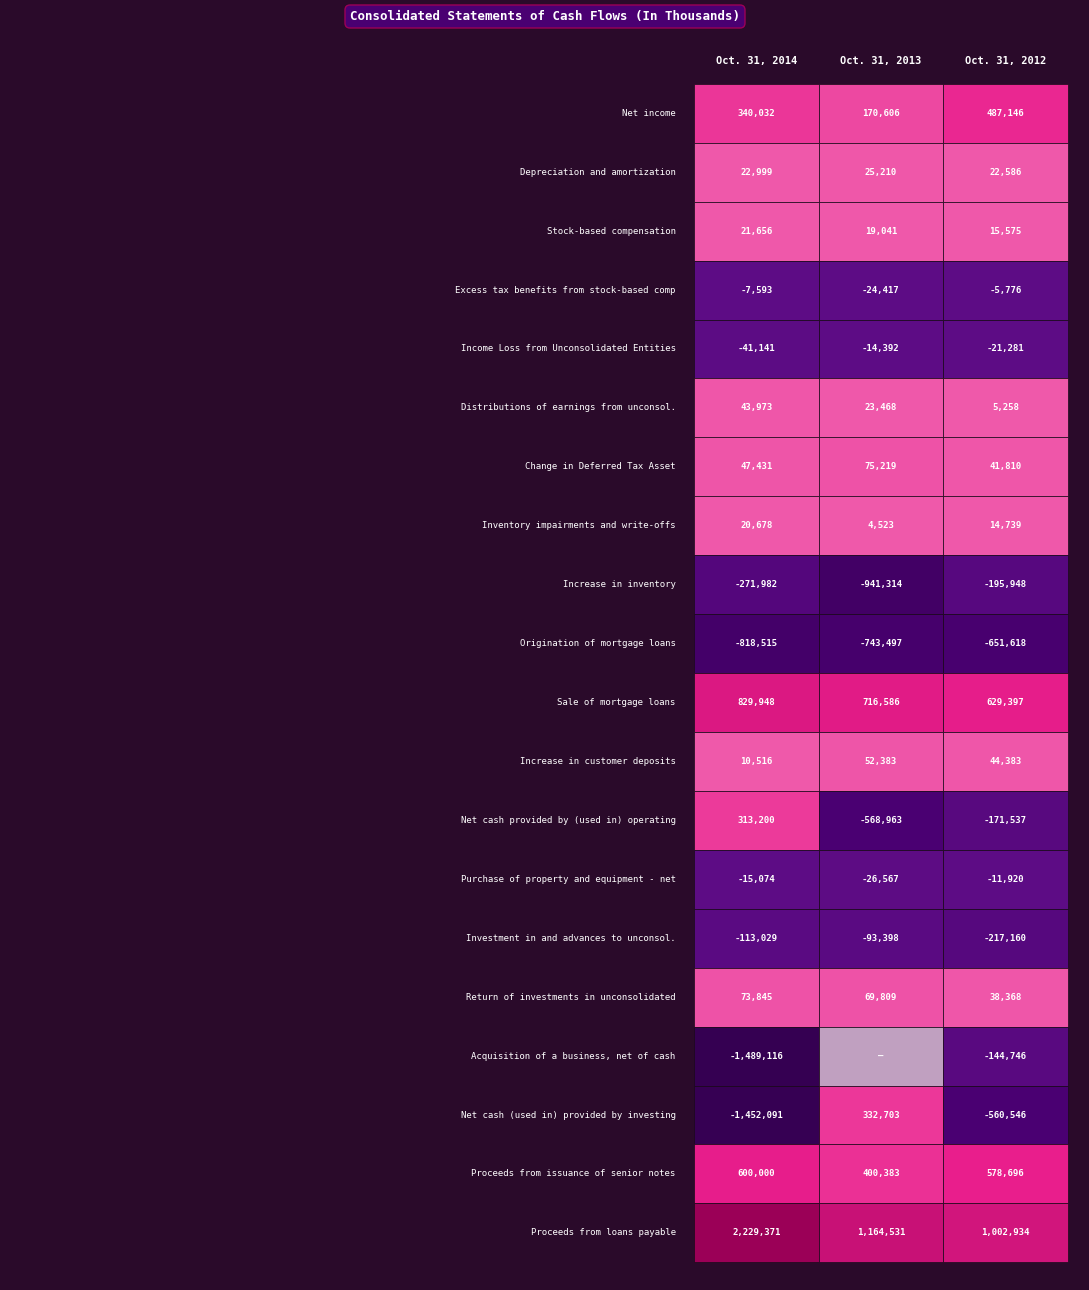

What is the difference between the second highest and minimum values in the Oct. 31, 2013 series?

1657900